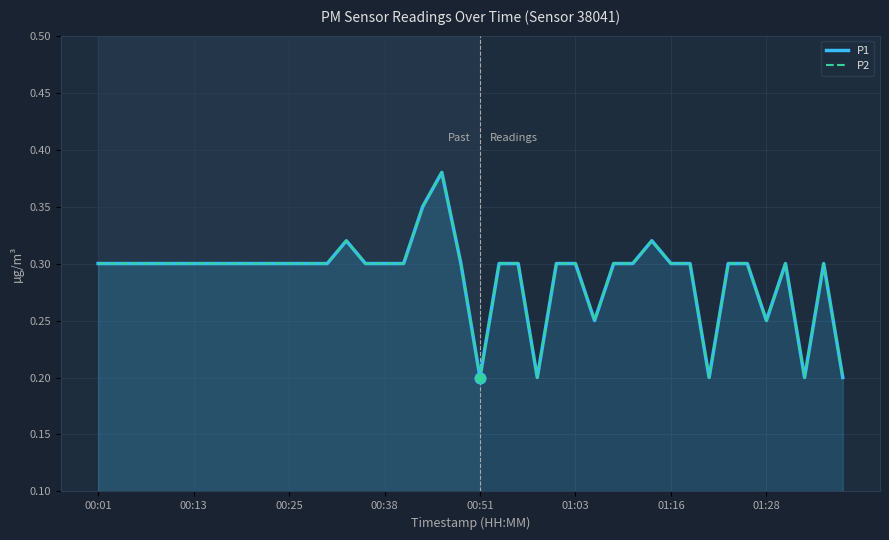

At which category is the sum across all series the highest?

18